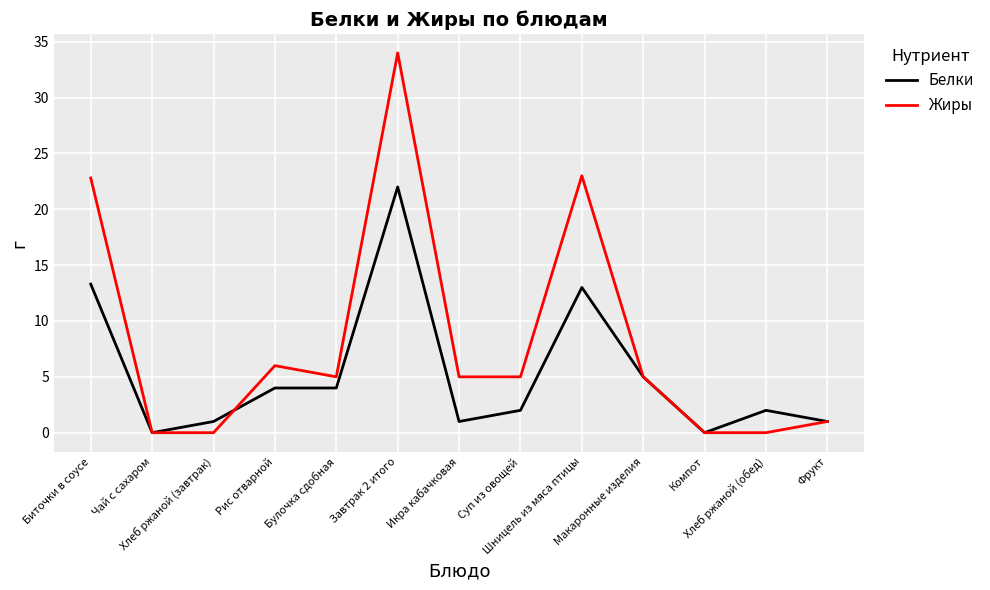

The value of Жиры at Компот is -17.3. True or false?

False